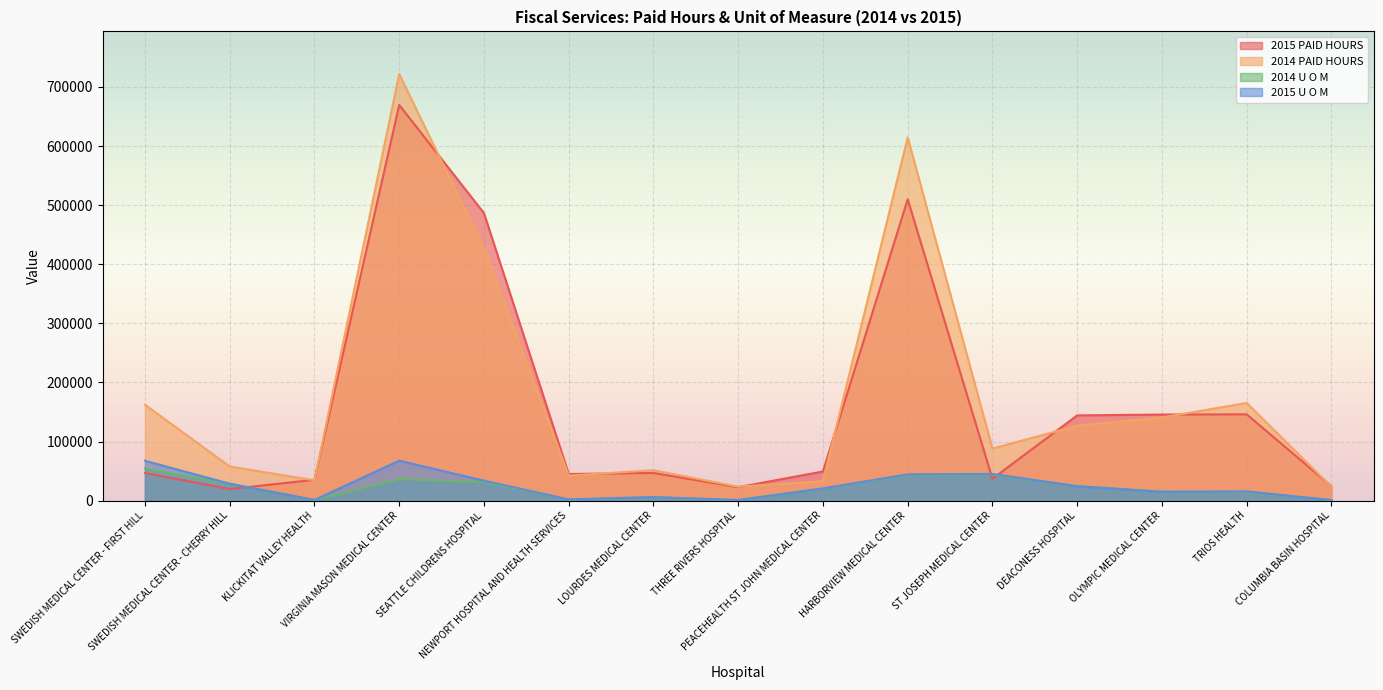

How many values in the 2015 PAID HOURS series exceed 46821?

7